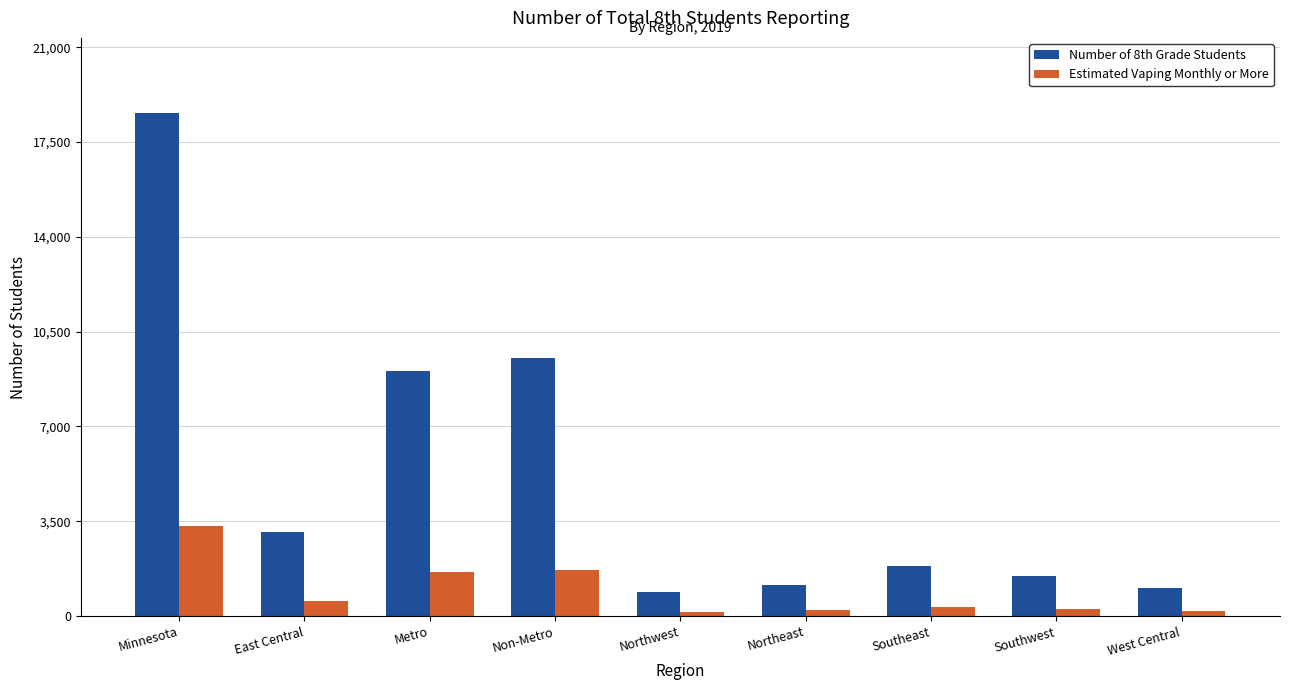

How many values in the Estimated Vaping Monthly or More series are below 334?

4